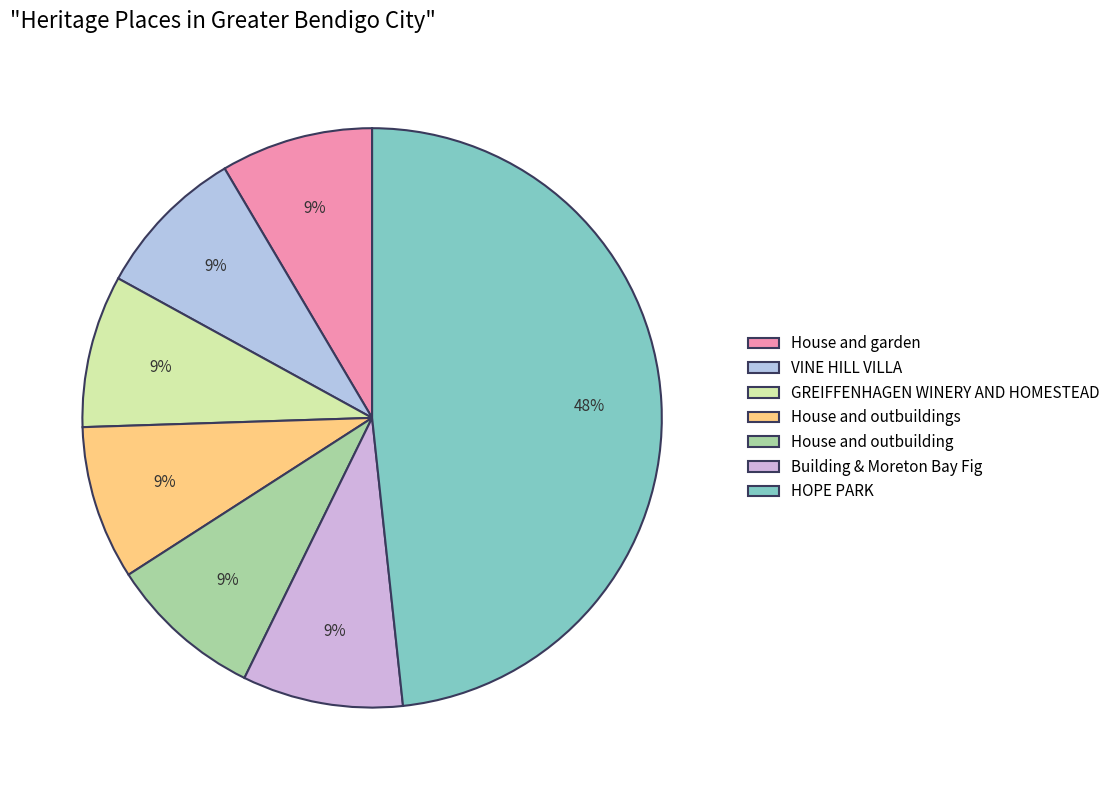

Is the sum of GREIFFENHAGEN WINERY AND HOMESTEAD and Building & Moreton Bay Fig greater than half?

No